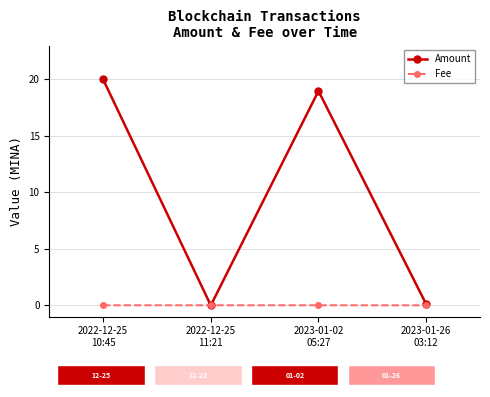

What is the value of the Amount point at the 4th from the left?

0.1